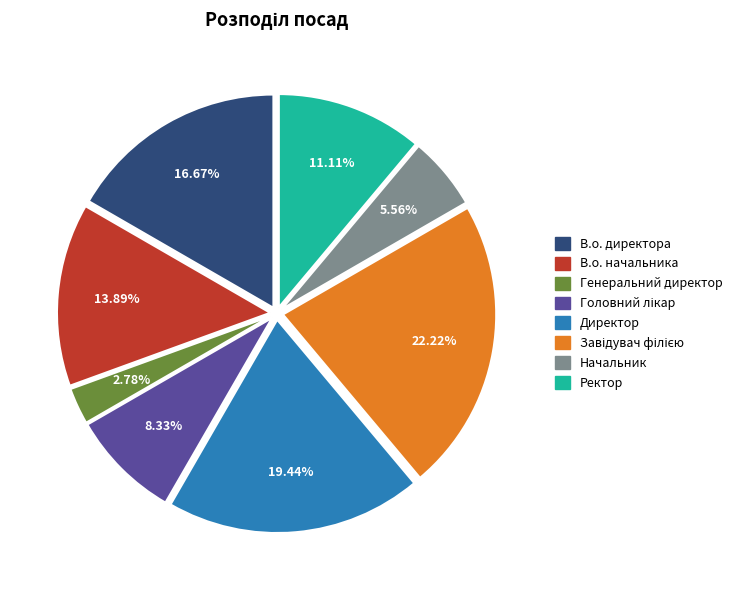

Which has a higher value, Начальник or В.о. начальника?

В.о. начальника